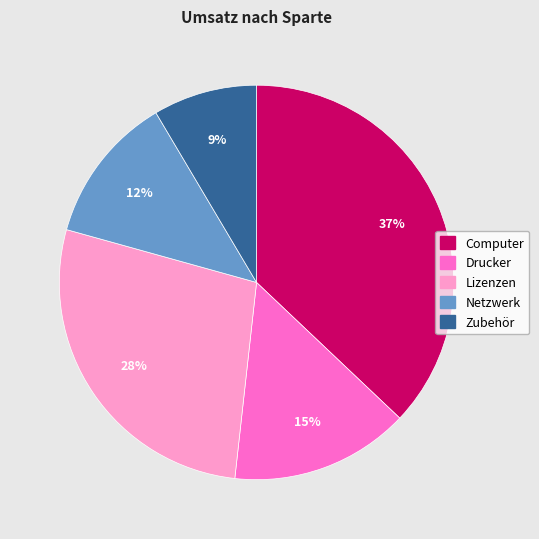

Which category has the smallest portion of the pie?

Zubehör